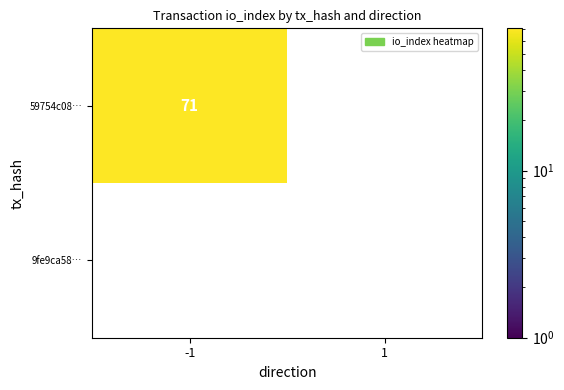

Which series changed the most between -1 and 1?

59754c08c6bd1f616630dd9f9de88ff8ecad8c6